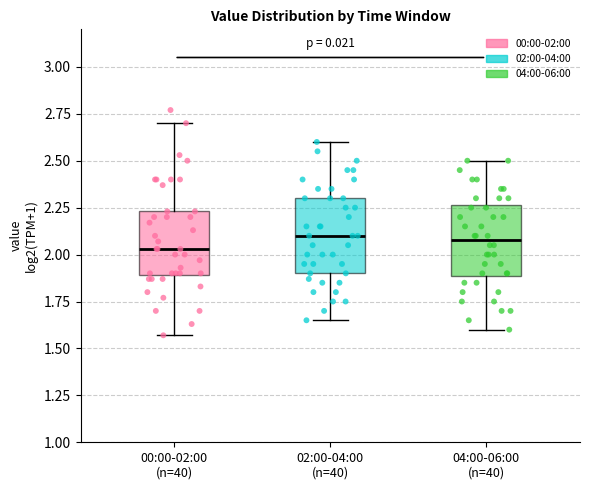

Where is the lower edge of the box for 00:00-02:00 (n=40) on the y-axis? The values are not printed on the chart, so give them approximately, as read against the axis.

1.90